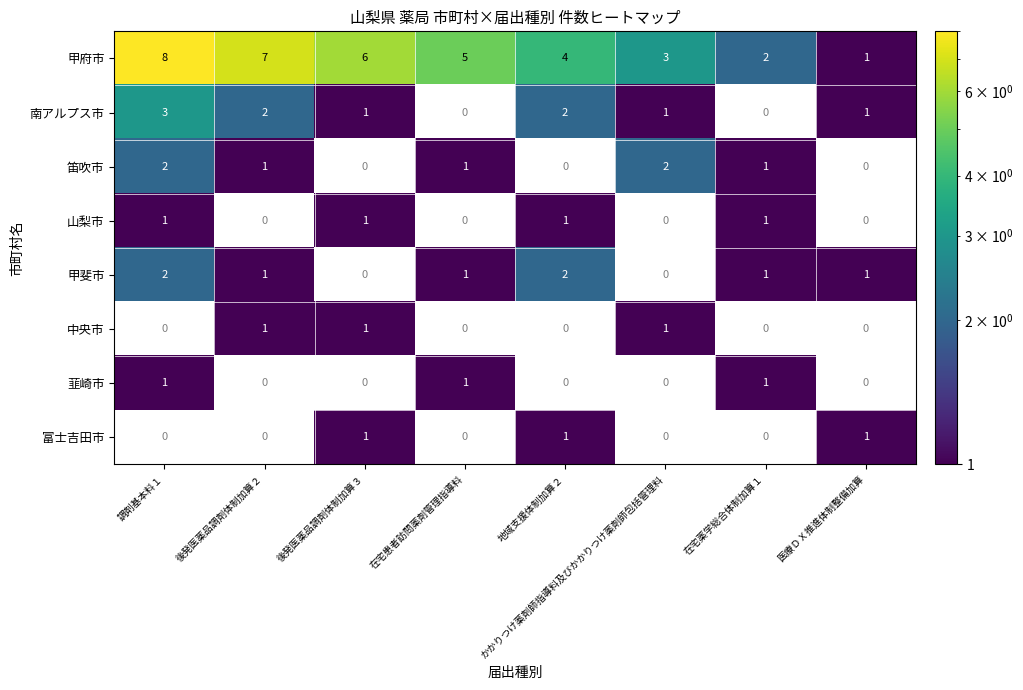

Which series has the widest spread of values?

甲府市